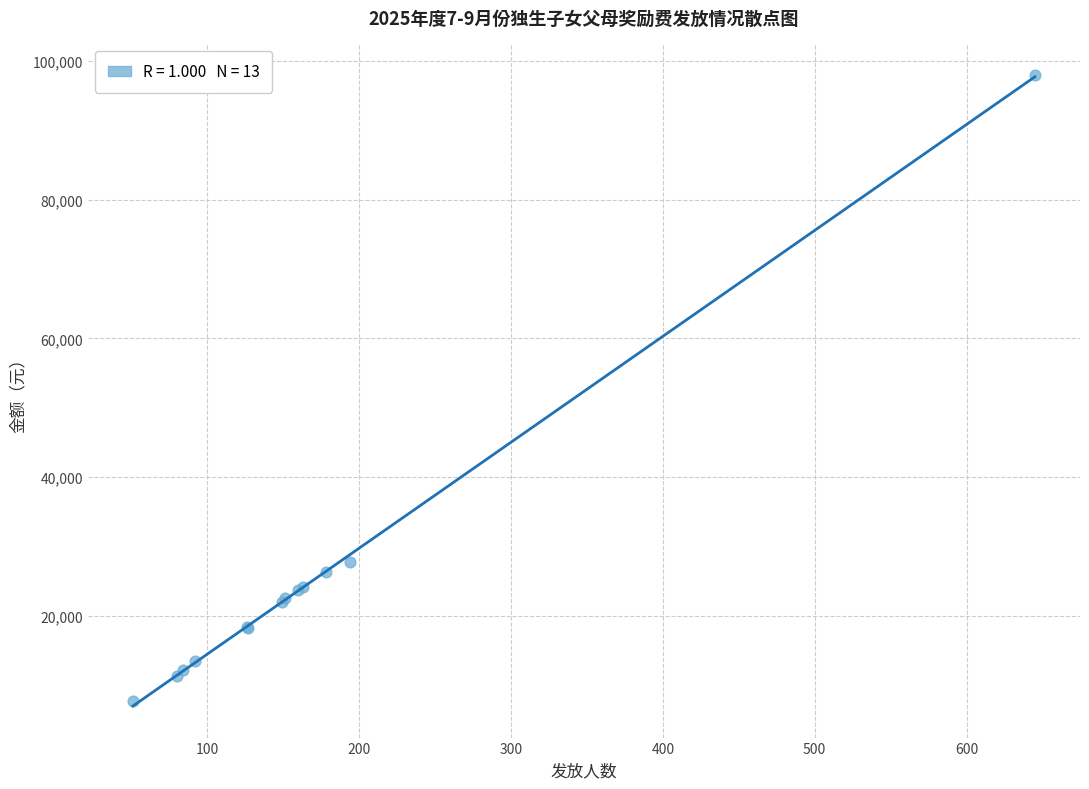

What Y value in the scatter plot is closest to 52825?

27700